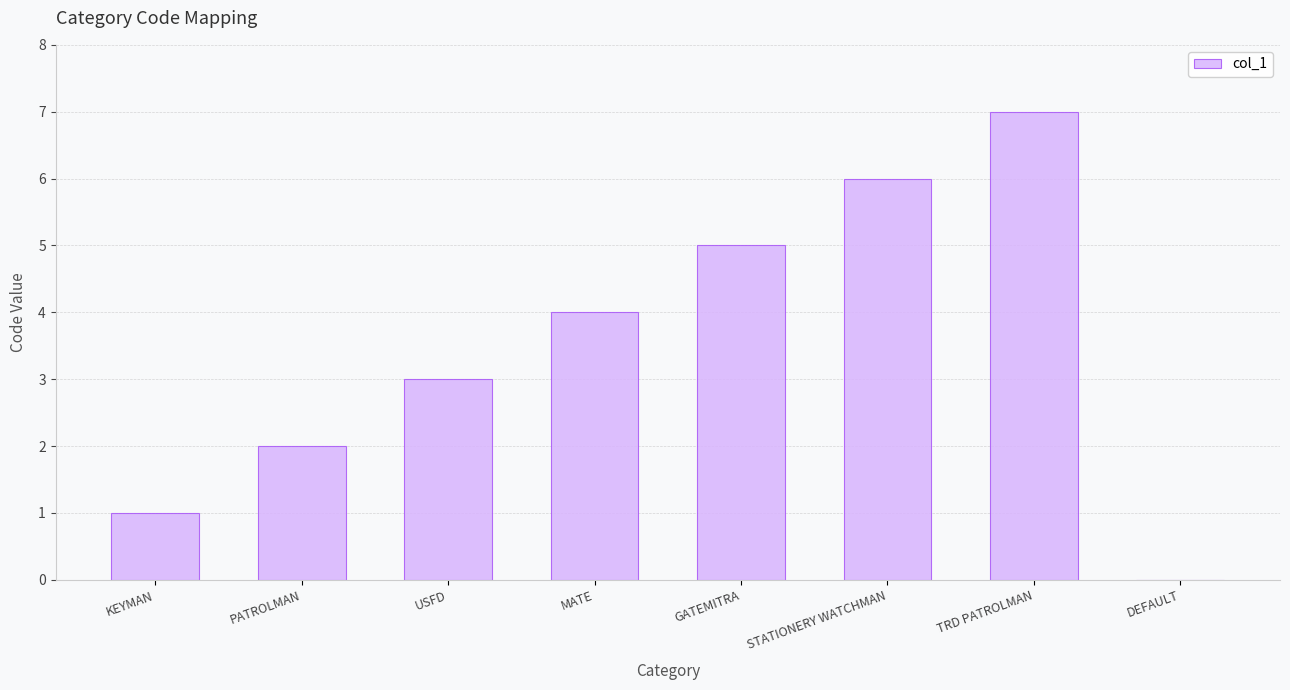

The chart shows a value of 3 at PATROLMAN. True or false?

False